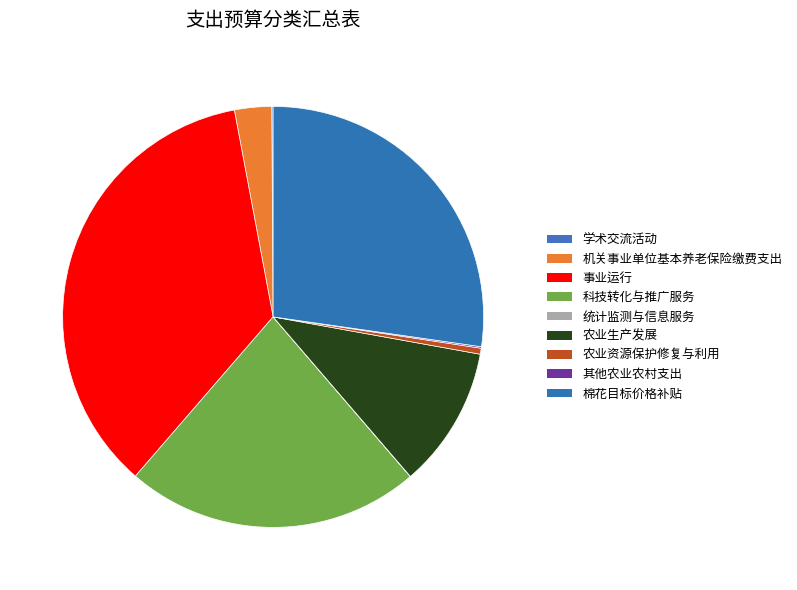

To the nearest percent, what is the difference between the largest and smallest slice percentages?

36%